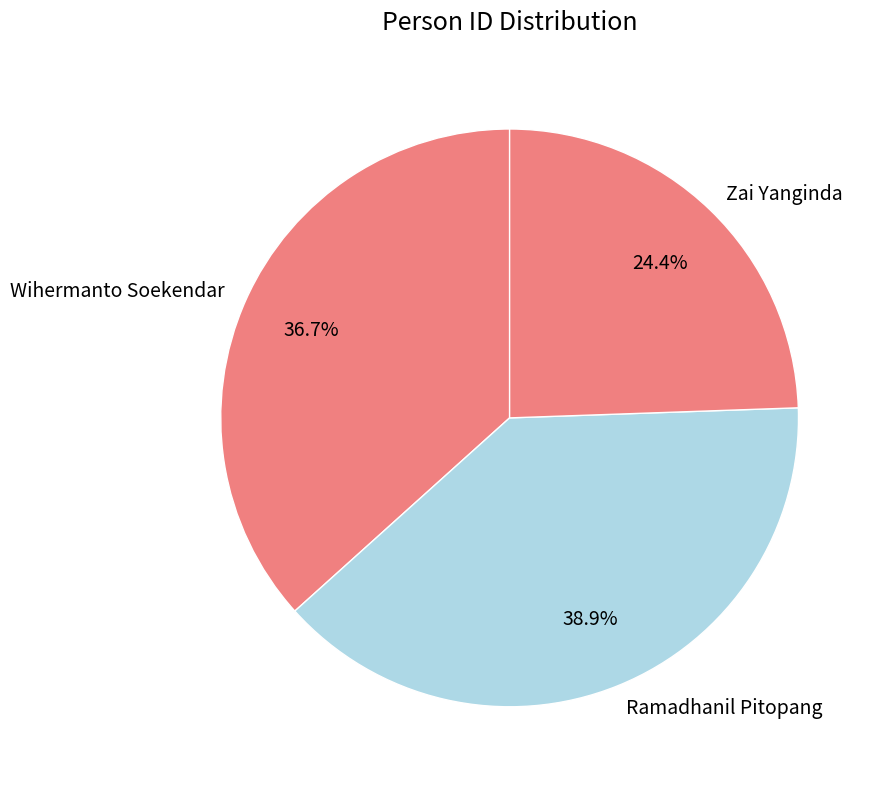

Is it true that Zai Yanginda is 24% of the pie?

True